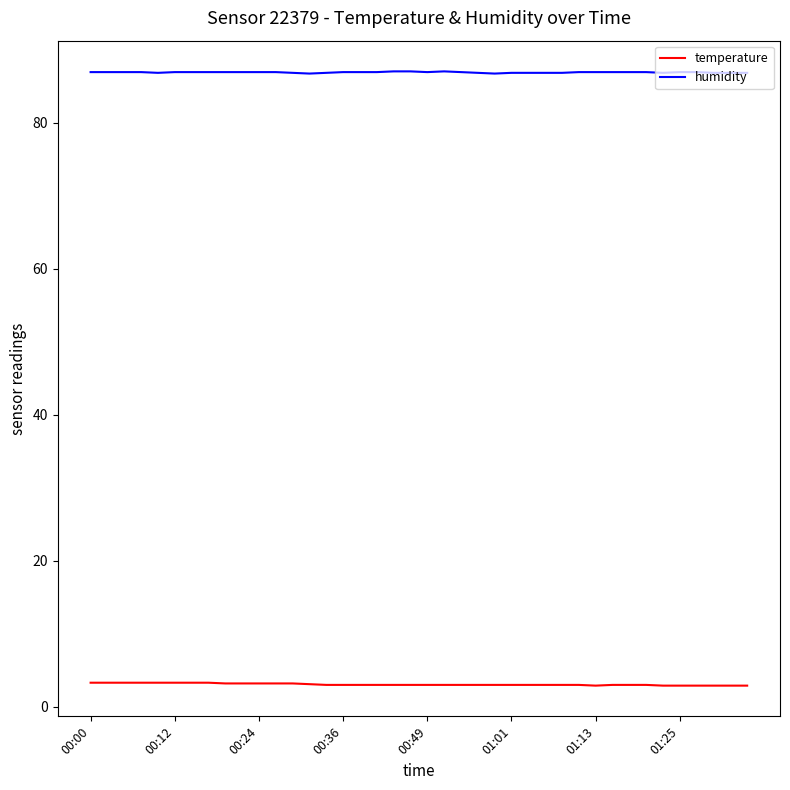

What is the minimum value for humidity?

86.7